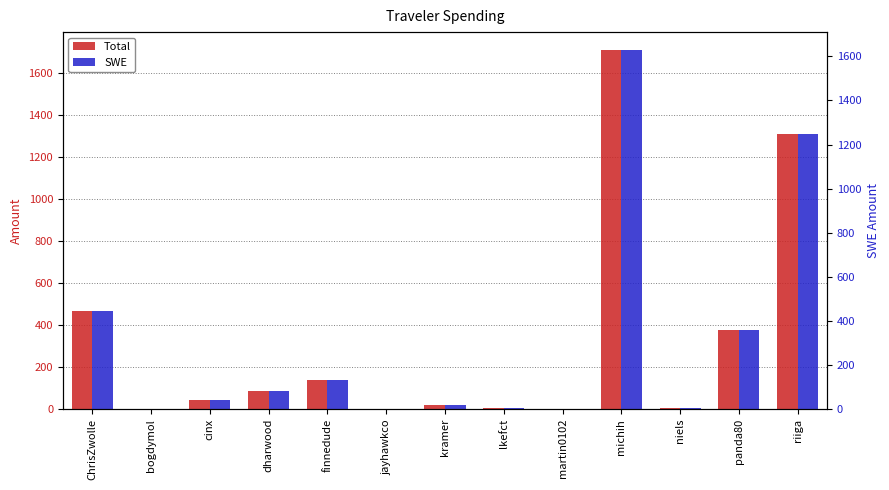

How many bars are there in total?

26